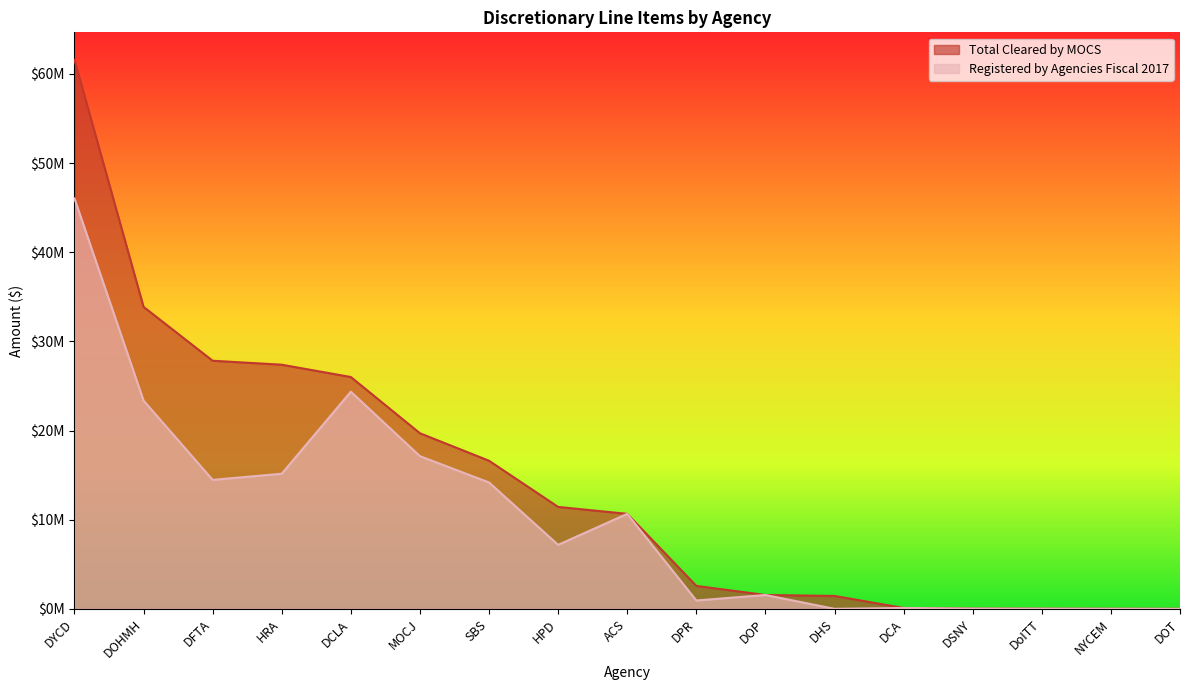

True or false: Registered by Agencies Fiscal 2017 and Total Cleared by MOCS cross at least once.

False